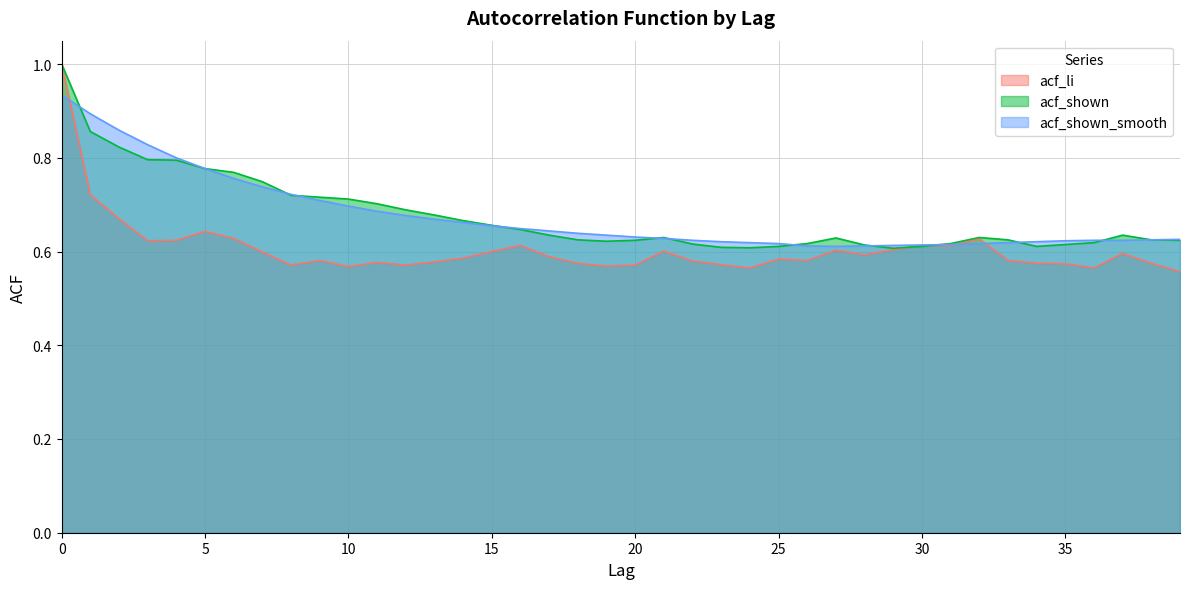

List the series in order of their peak value, highest first.

acf_li, acf_shown, acf_shown_smooth